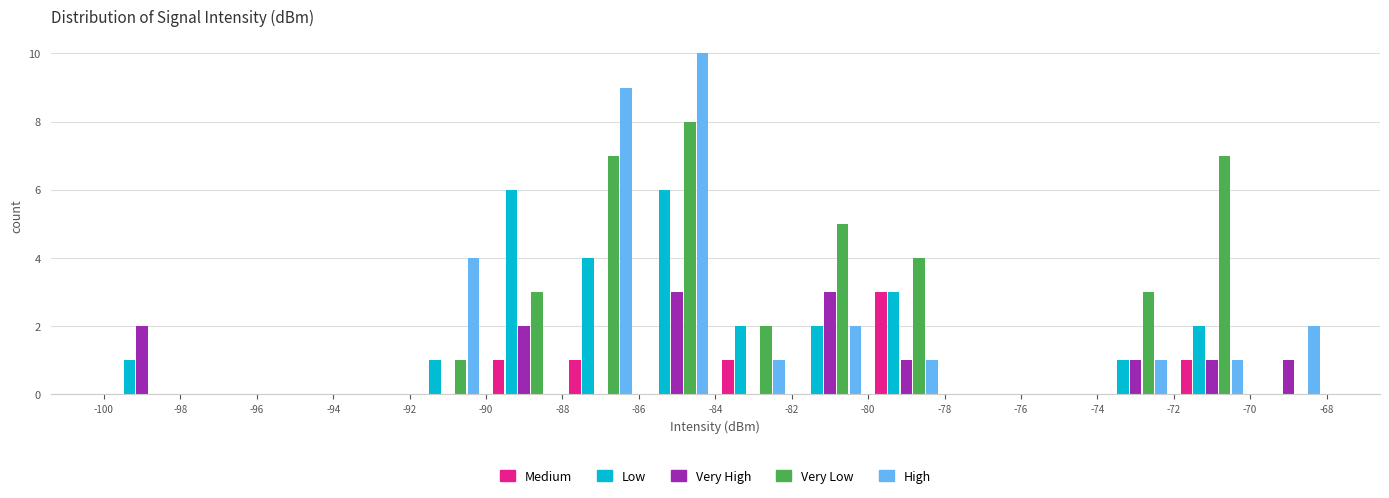

Reading left to right, list every range on the x-axis with the height of the bar of each series over it. The values are not printed on the chart, so give them approximately, as read against the axis.

-100 to -98: Medium=0	Low=1	Very High=2	Very Low=0	High=0
-98 to -96: Medium=0	Low=0	Very High=0	Very Low=0	High=0
-96 to -94: Medium=0	Low=0	Very High=0	Very Low=0	High=0
-94 to -92: Medium=0	Low=0	Very High=0	Very Low=0	High=0
-92 to -90: Medium=0	Low=1	Very High=0	Very Low=1	High=4
-90 to -88: Medium=1	Low=6	Very High=2	Very Low=3	High=0
-88 to -86: Medium=1	Low=4	Very High=0	Very Low=7	High=9
-86 to -84: Medium=0	Low=6	Very High=3	Very Low=8	High=10
-84 to -82: Medium=1	Low=2	Very High=0	Very Low=2	High=1
-82 to -80: Medium=0	Low=2	Very High=3	Very Low=5	High=2
-80 to -78: Medium=3	Low=3	Very High=1	Very Low=4	High=1
-78 to -76: Medium=0	Low=0	Very High=0	Very Low=0	High=0
-76 to -74: Medium=0	Low=0	Very High=0	Very Low=0	High=0
-74 to -72: Medium=0	Low=1	Very High=1	Very Low=3	High=1
-72 to -70: Medium=1	Low=2	Very High=1	Very Low=7	High=1
-70 to -68: Medium=0	Low=0	Very High=1	Very Low=0	High=2